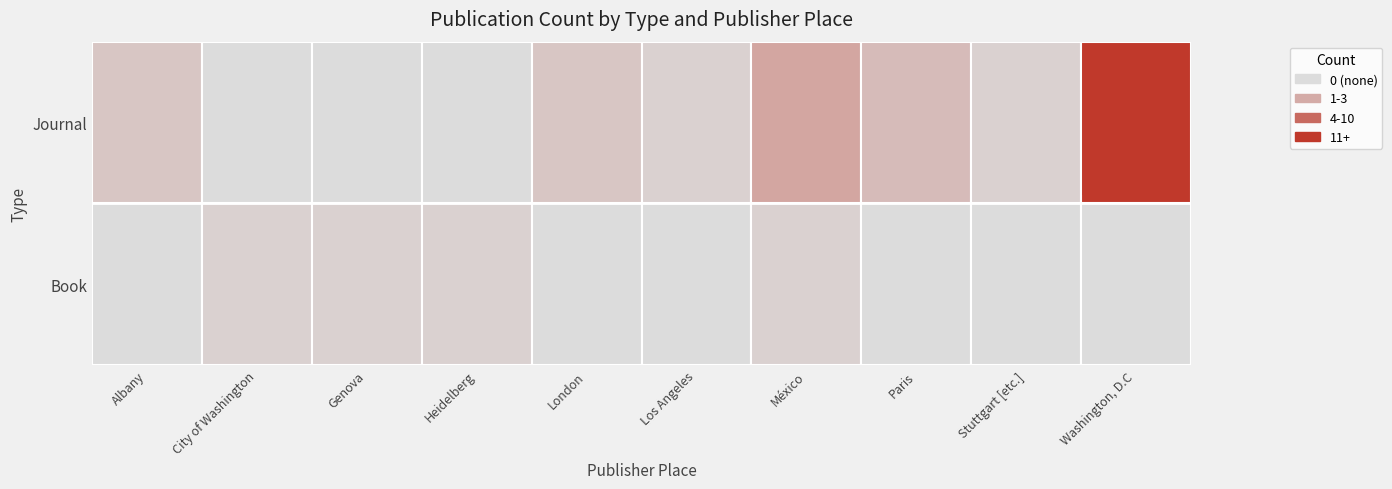

Count the number of categories in the chart.

10